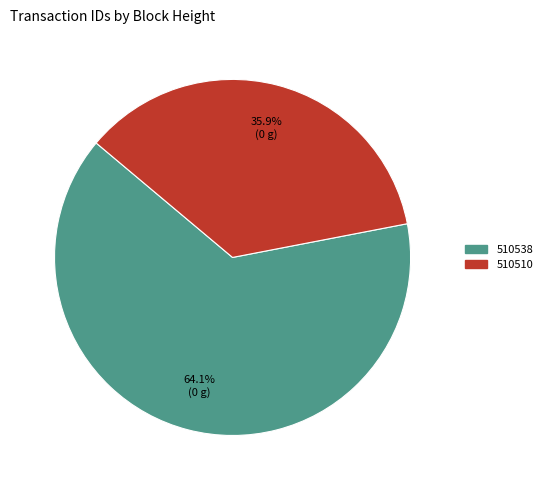

To the nearest percent, what is the average slice percentage?

50%